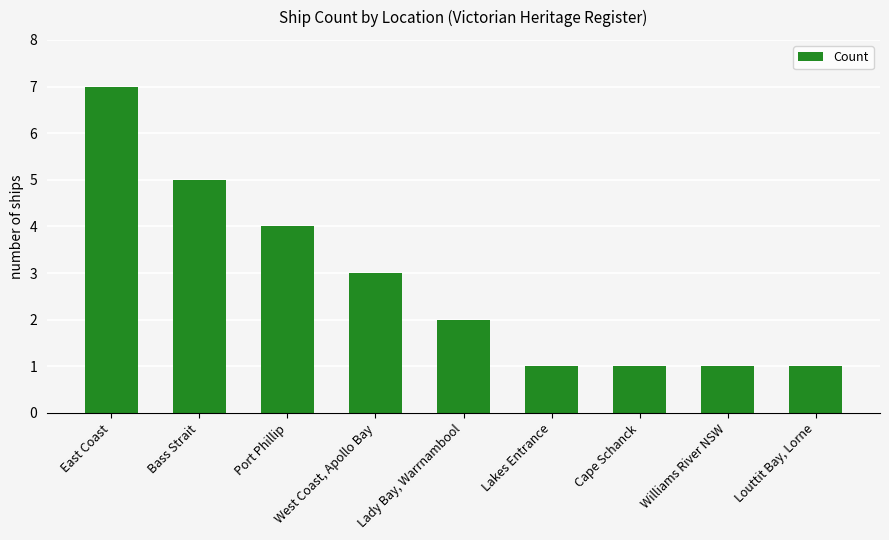

What is the difference between the second highest and minimum values?

4